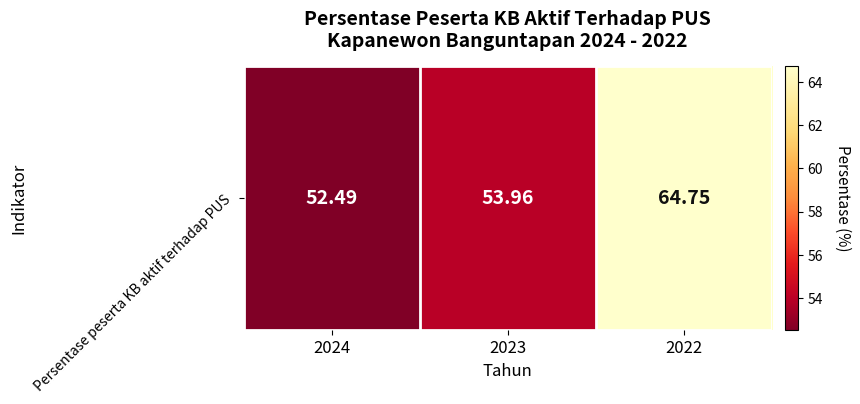

Which has a higher value, 2022 or 2023?

2022